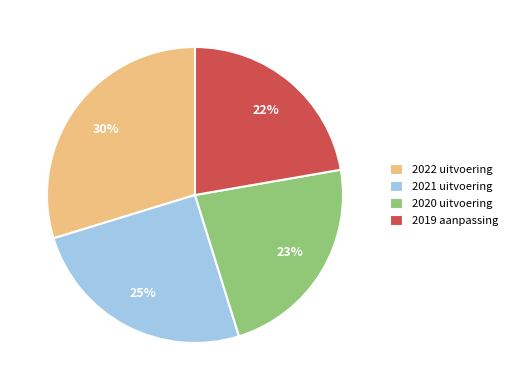

To the nearest percent, what is the average slice percentage?

25%